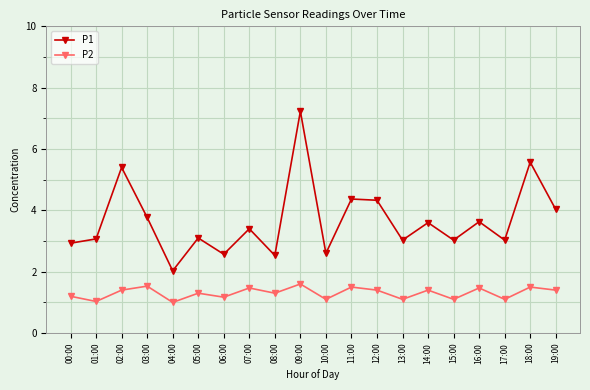

Rank the series by their average value, from highest to lowest.

P1, P2